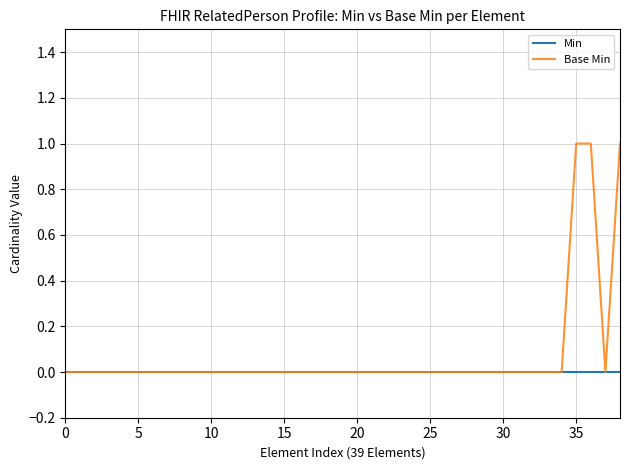

Rank the series by their maximum value, from lowest to highest.

Min, Base Min